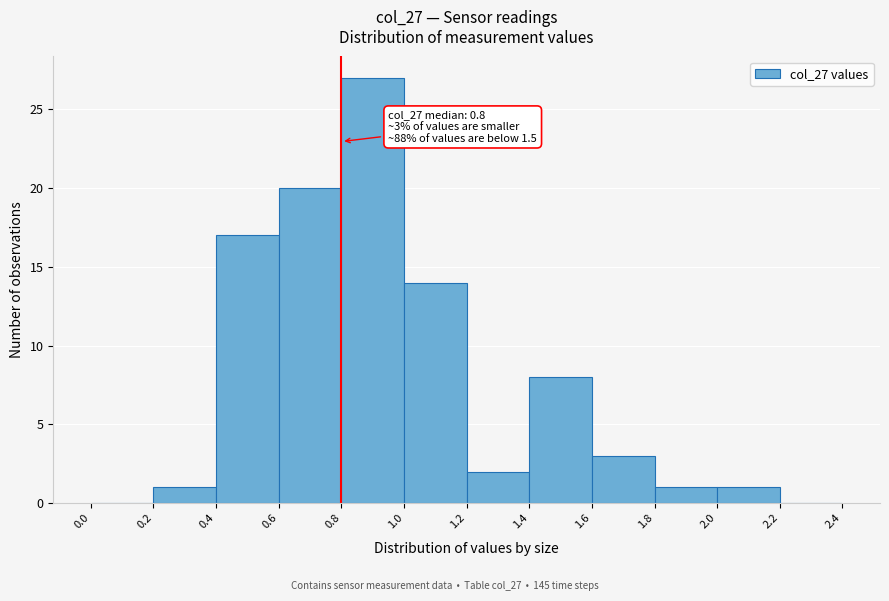

Over which range of the x-axis is the bar tallest?

0.8 to 1.0